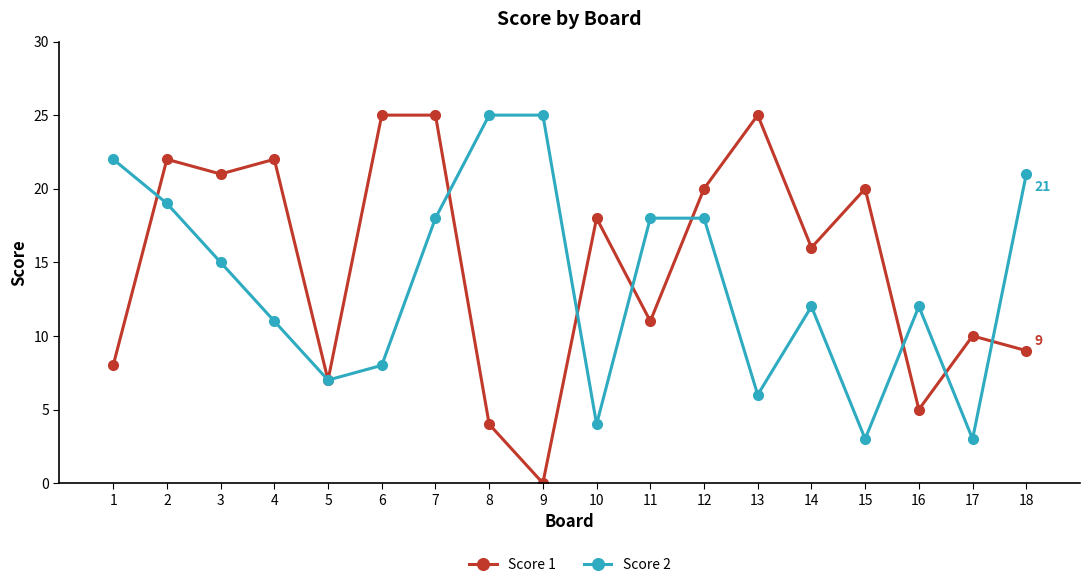

The Score 1 series shows 11 at 11. True or false?

True